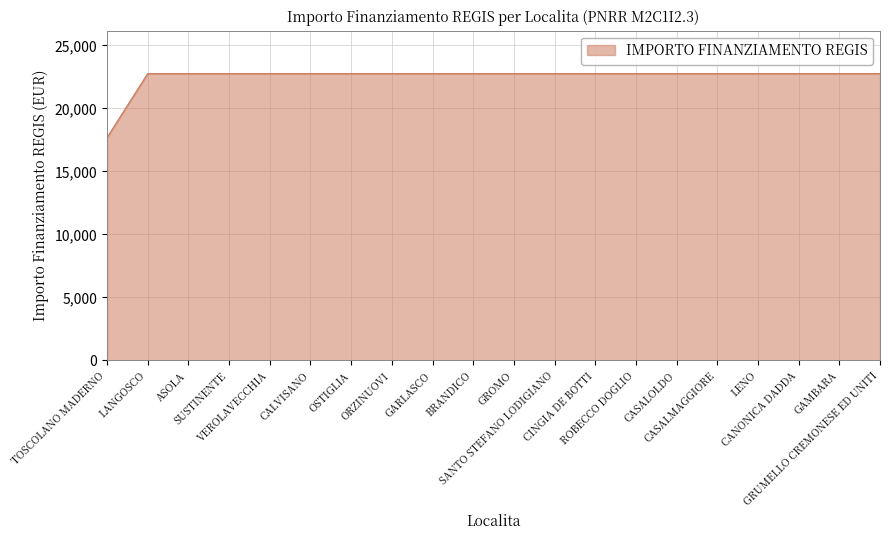

What is the greatest value displayed?

22750.0